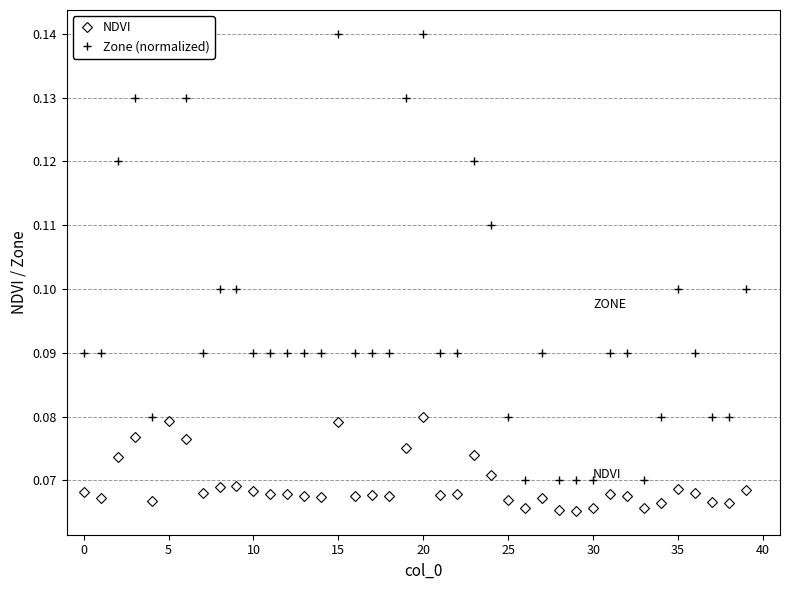

What is the total value across all series at 16?

0.2